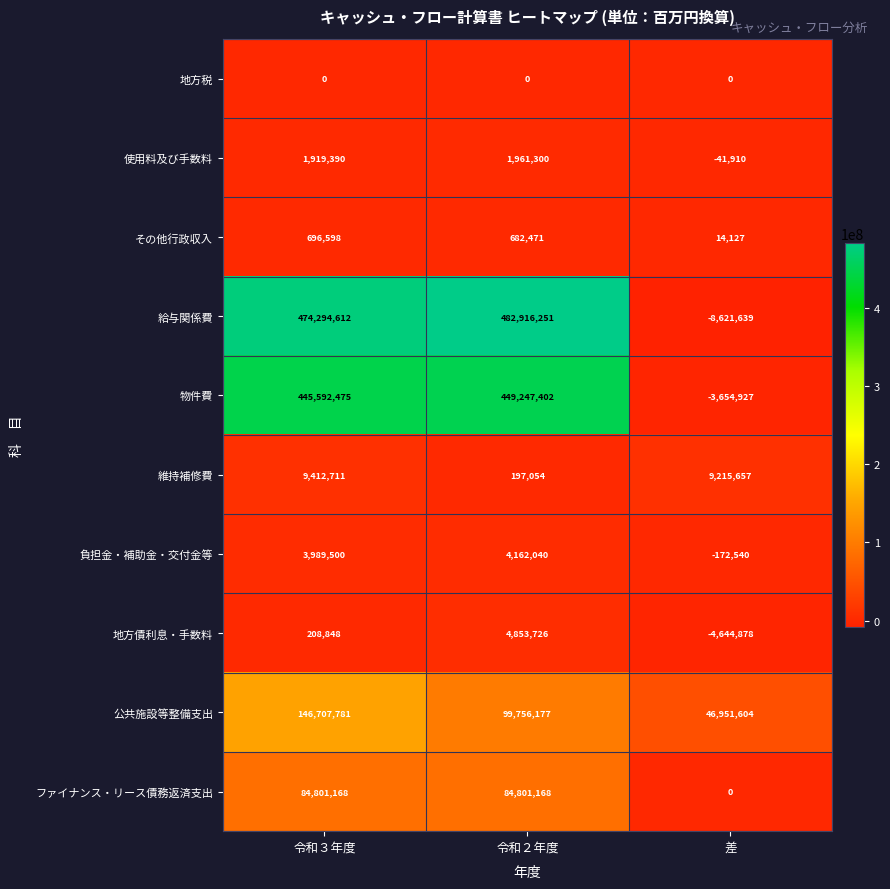

The value of その他行政収入 at 令和２年度 is 352052. True or false?

False